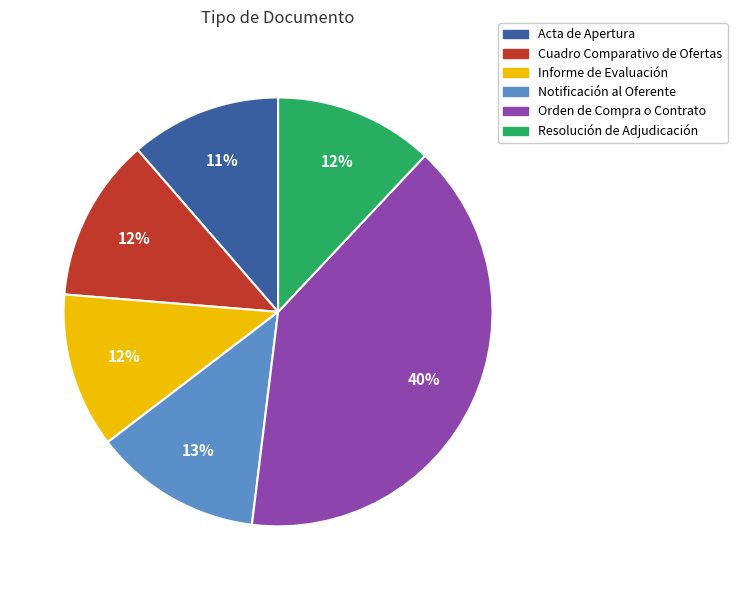

Is it true that Resolución de Adjudicación is 17% of the pie?

False